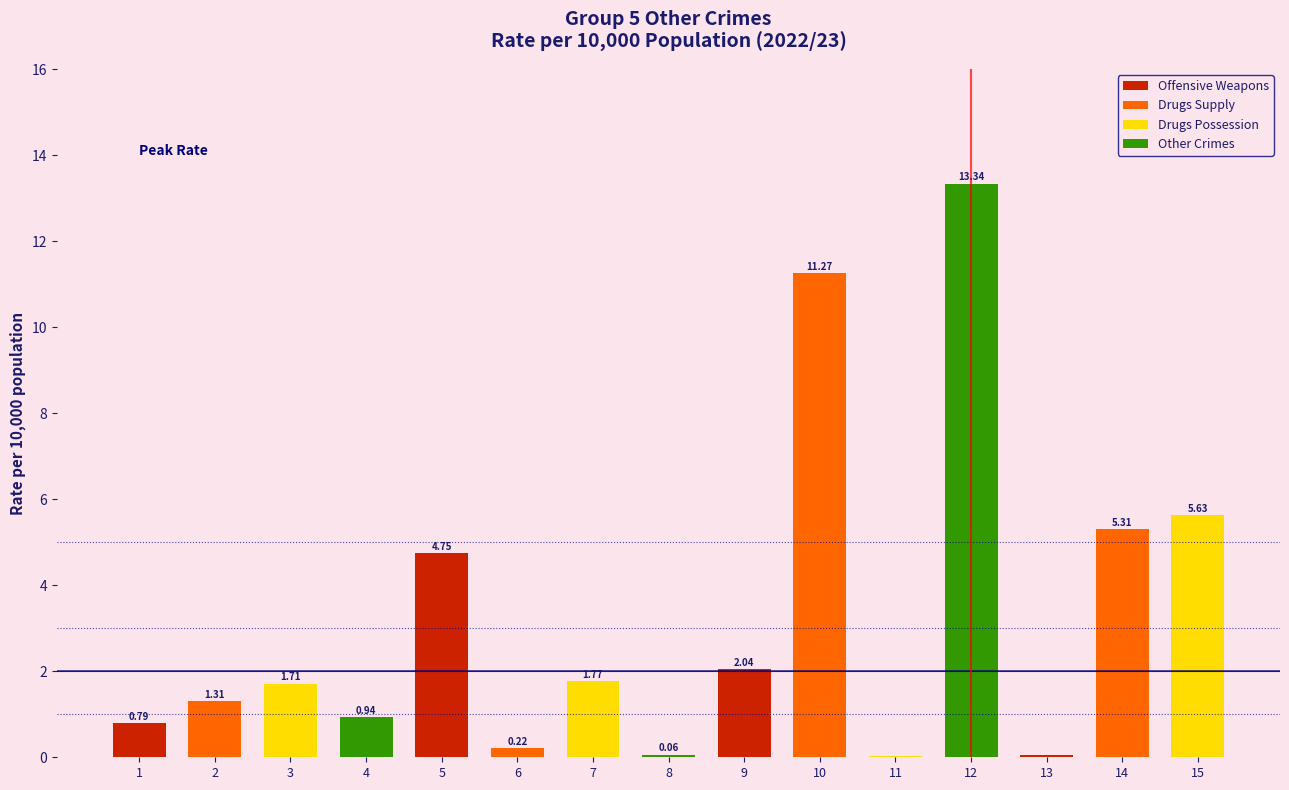

What is the sum of the values at 15 and 6?

5.8